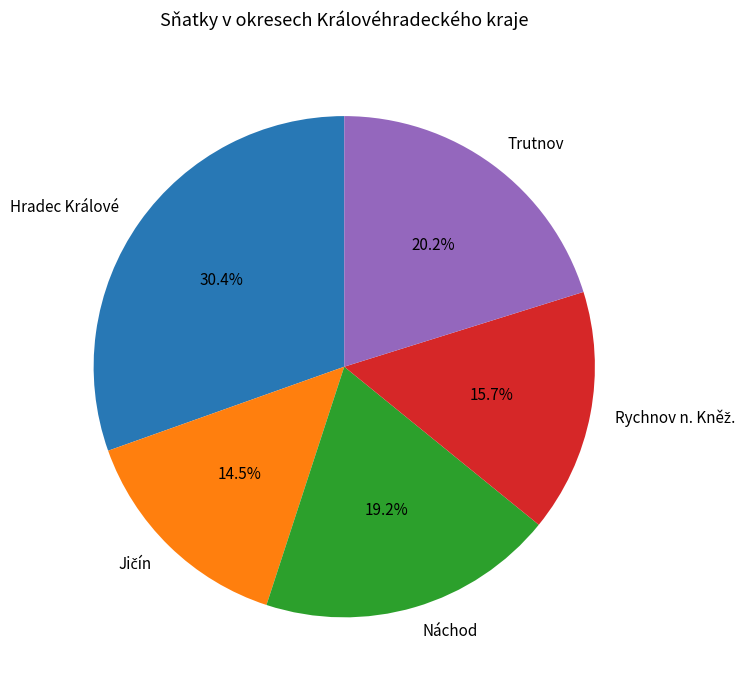

What percentage is NOT represented by Hradec Králové?

69.6%